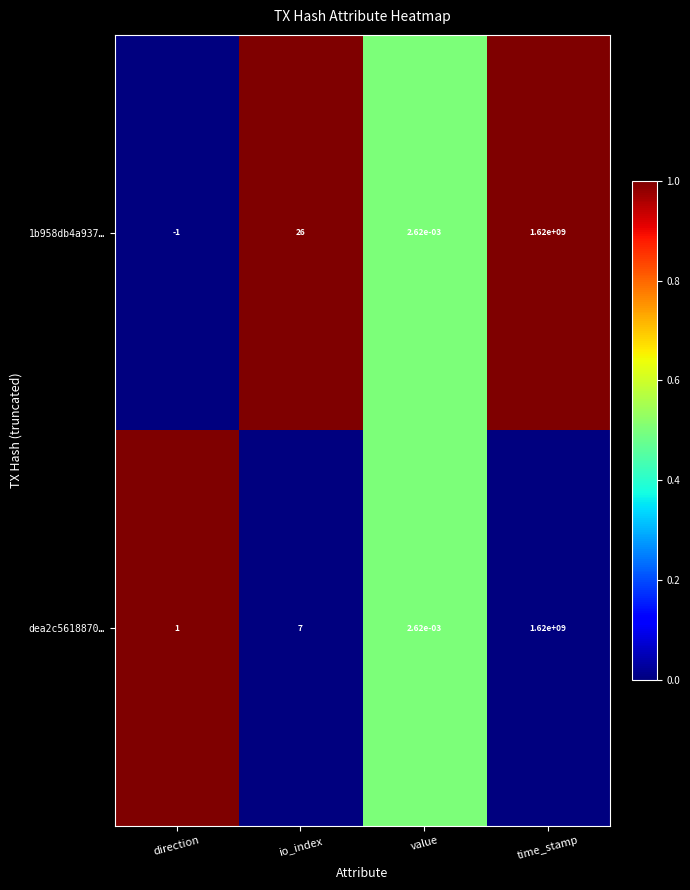

At which category is the sum across all series the highest?

time_stamp